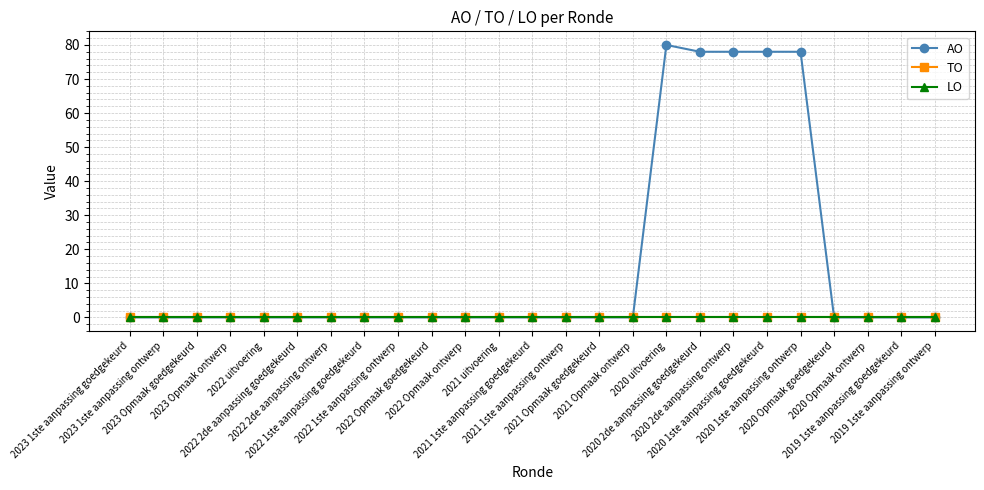

Is this an area chart (filled region under the line)?

No